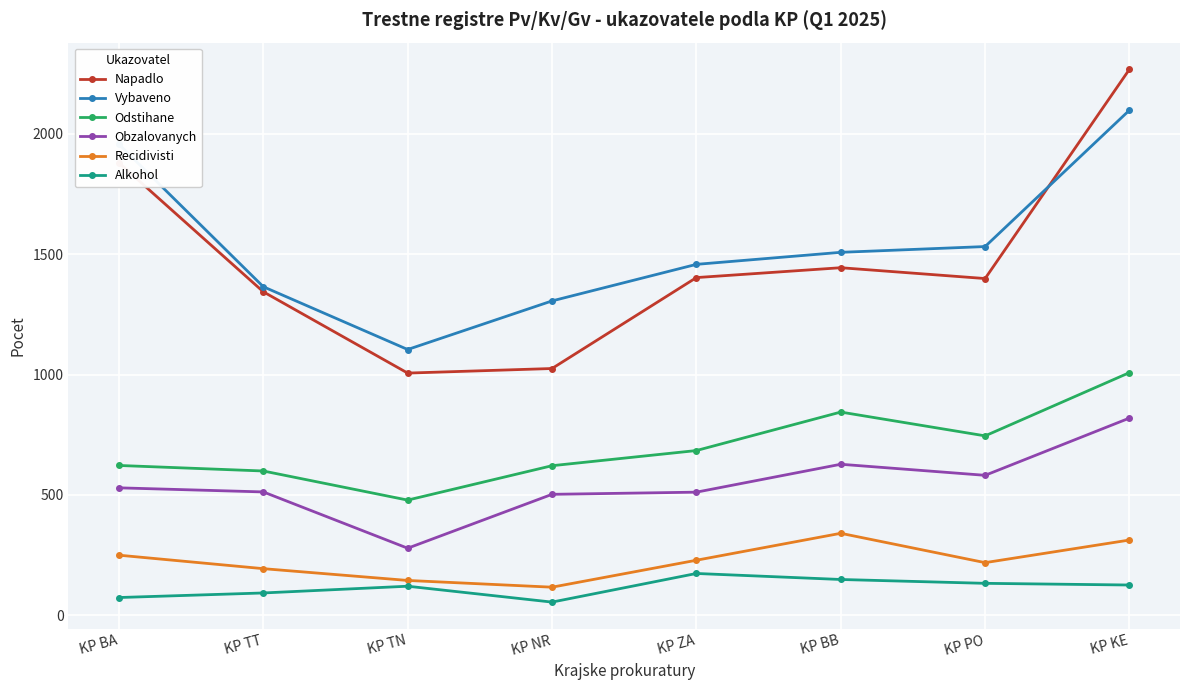

Does the chart have visible grid lines?

Yes